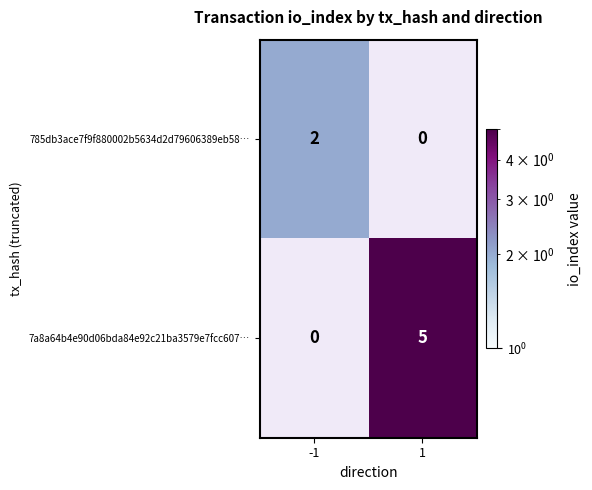

How many data points in 785db3ace7f9f880002b5634d2d79606389eb58… are less than 2?

1